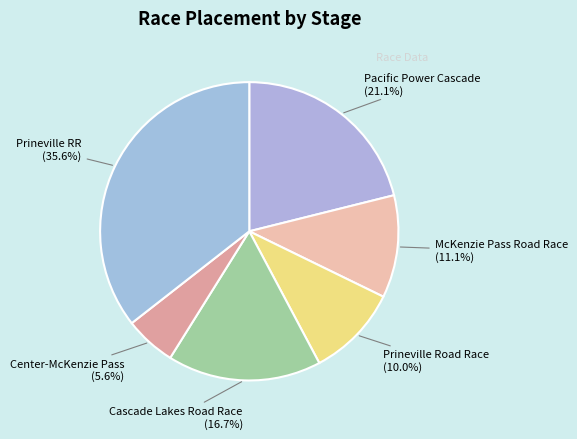

What percentage do McKenzie Pass Road Race and Cascade Lakes Road Race together represent?

27.8%